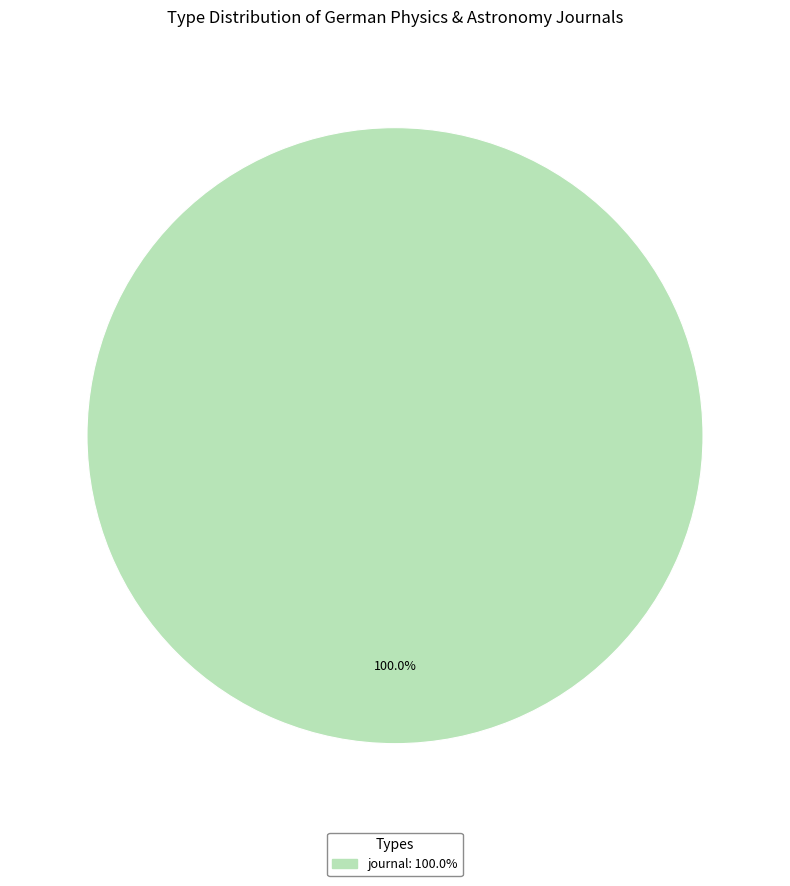

Count the number of slices in the pie.

1